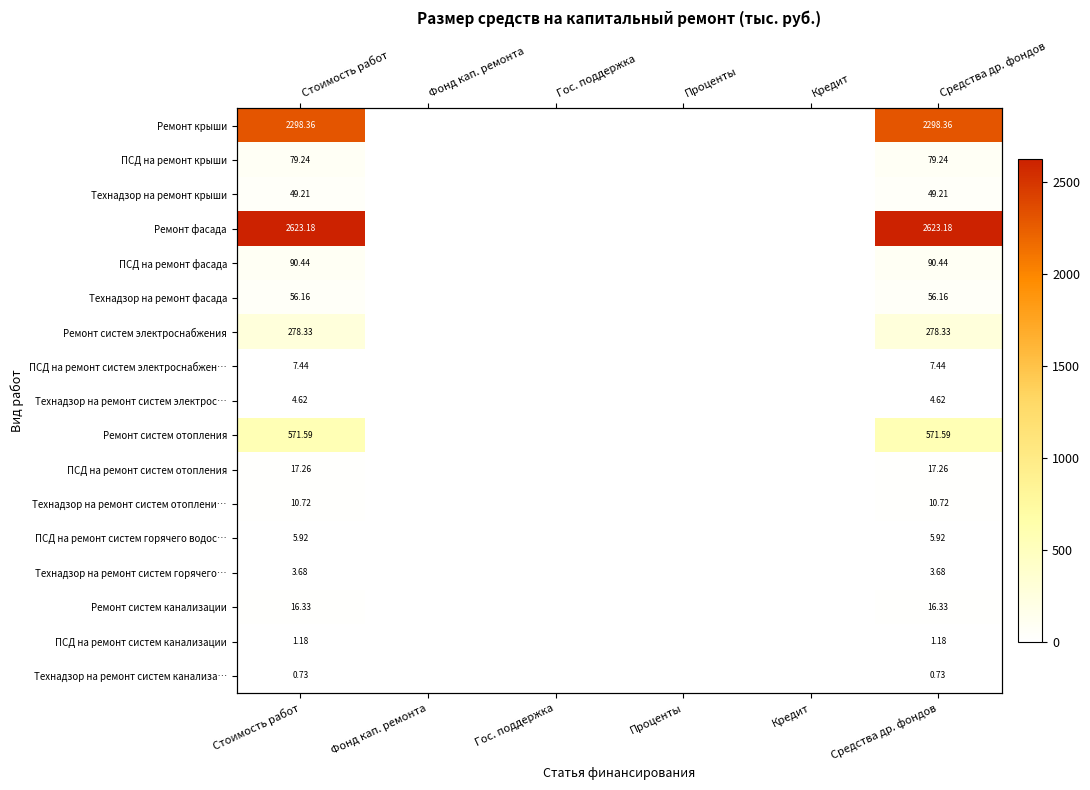

At which category is the sum across all series the highest?

Стоимость работ